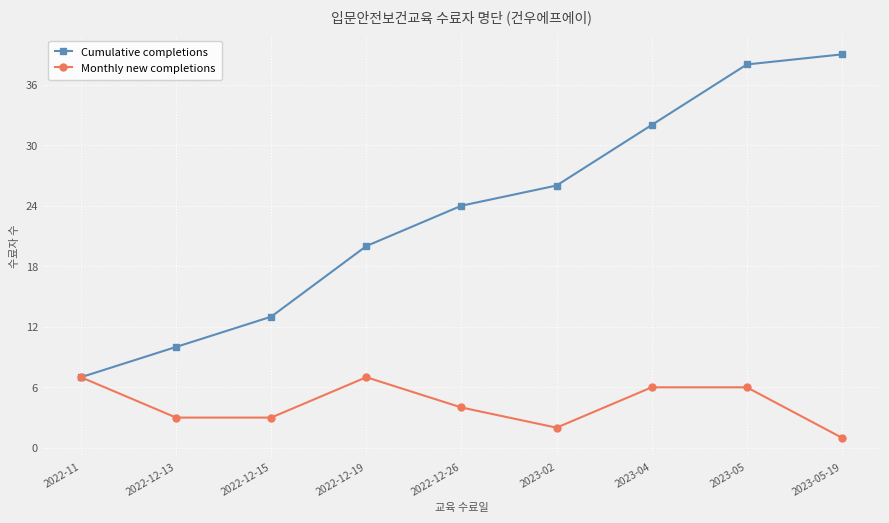

What is the value of the Cumulative completions point at the 9th from the left?

39